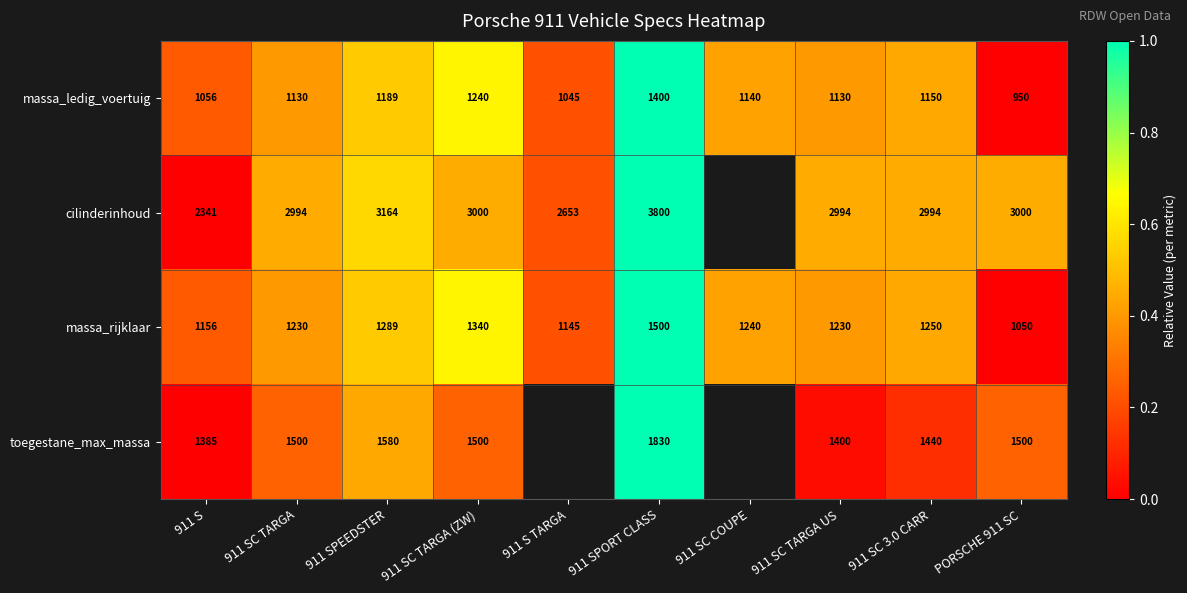

At 911 SC TARGA US, list the series in order from largest to smallest.

cilinderinhoud, toegestane_max_massa, massa_rijklaar, massa_ledig_voertuig